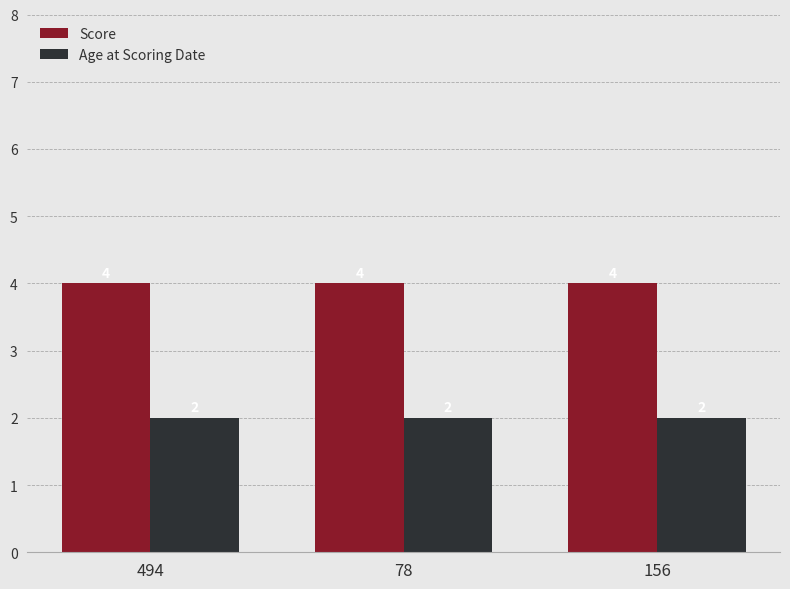

What are all the series names shown in the legend?

Score, Age at Scoring Date